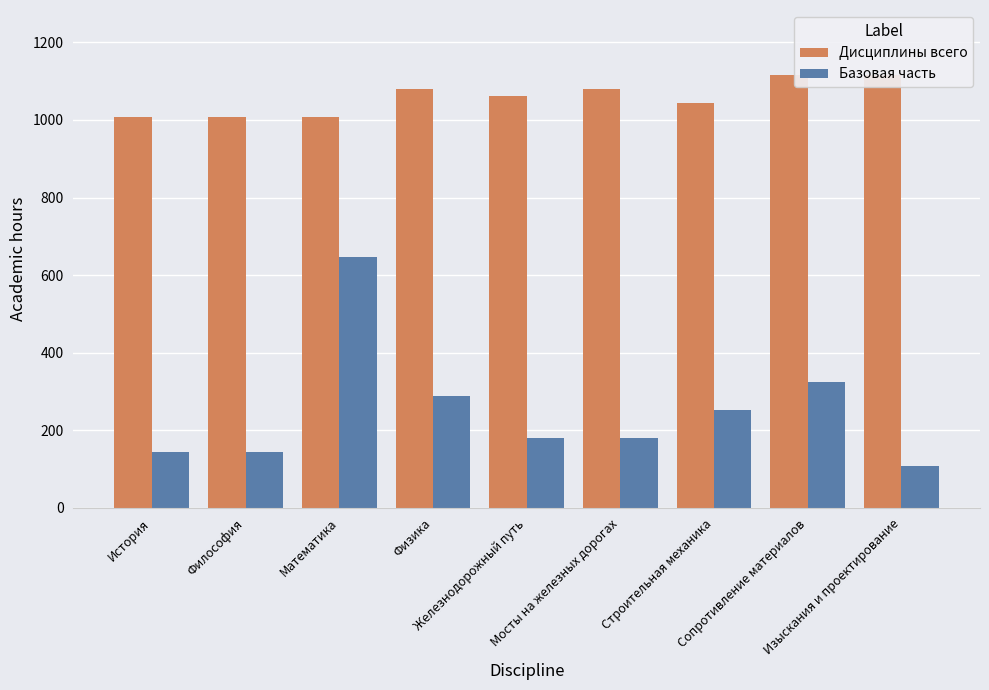

What is the difference between the second highest and second lowest values in the Базовая часть series?

180